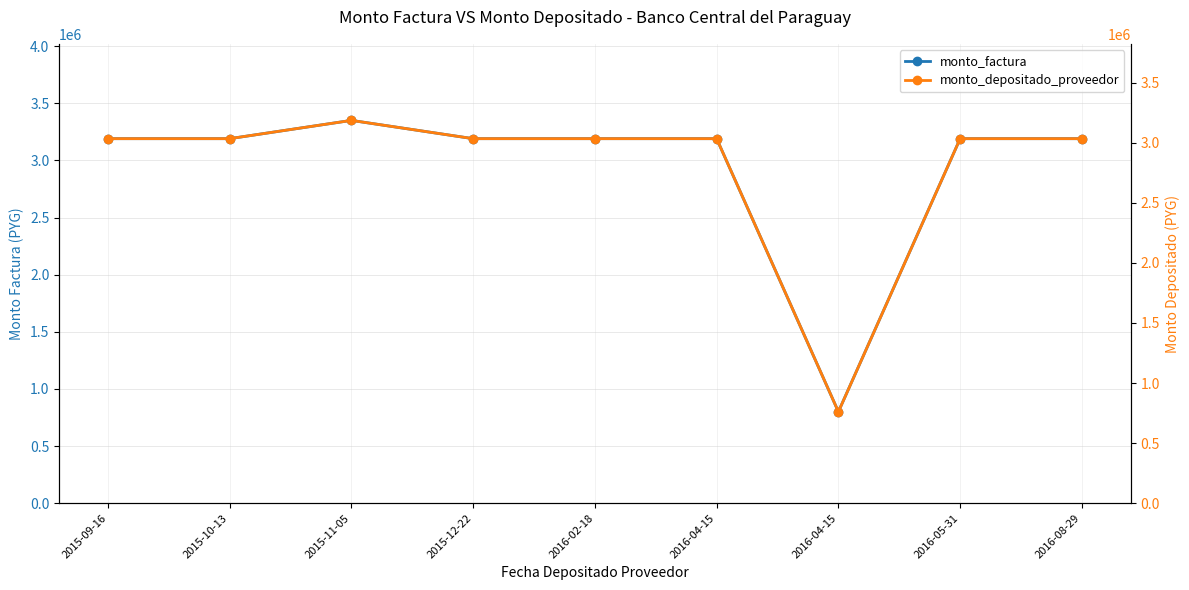

What is the difference between the maximum and second lowest values in the monto_depositado_proveedor series?

152145